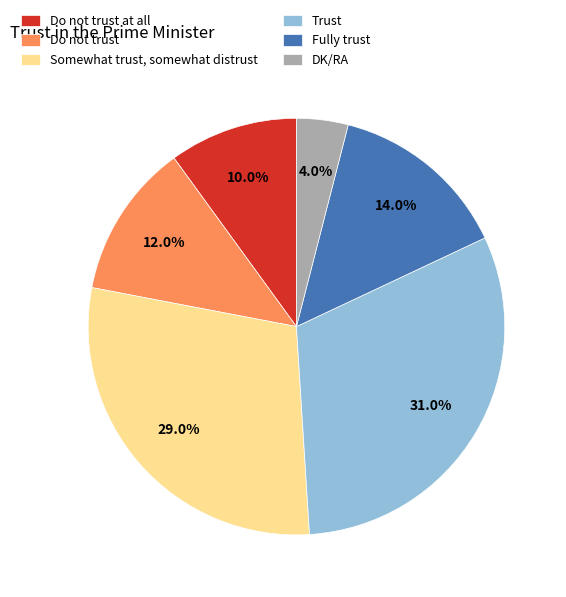

To the nearest percent, what is the average slice percentage?

17%